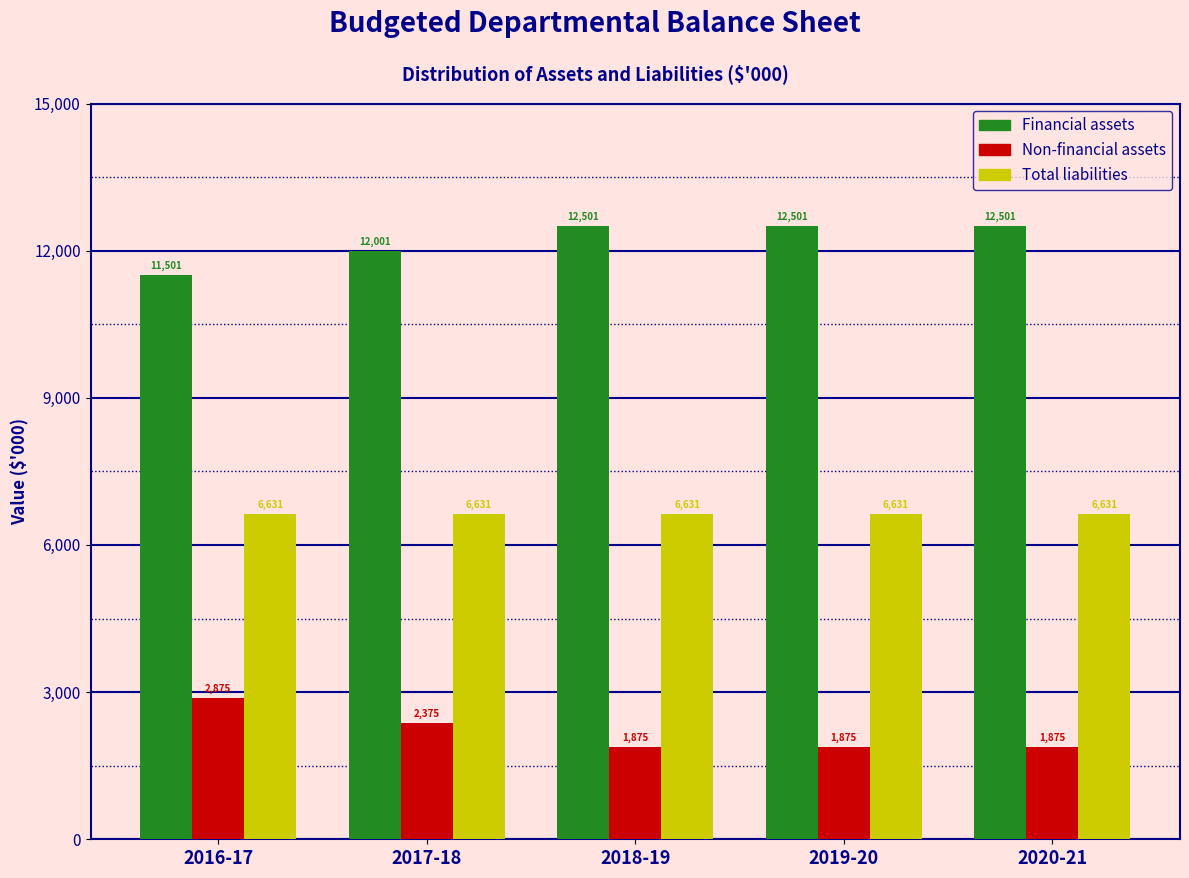

Reading left to right, list all the values displayed in this chart.

Financial assets: 2016-17=11501	2017-18=12001	2018-19=12501	2019-20=12501	2020-21=12501
Non-financial assets: 2016-17=2875	2017-18=2375	2018-19=1875	2019-20=1875	2020-21=1875
Total liabilities: 2016-17=6631	2017-18=6631	2018-19=6631	2019-20=6631	2020-21=6631